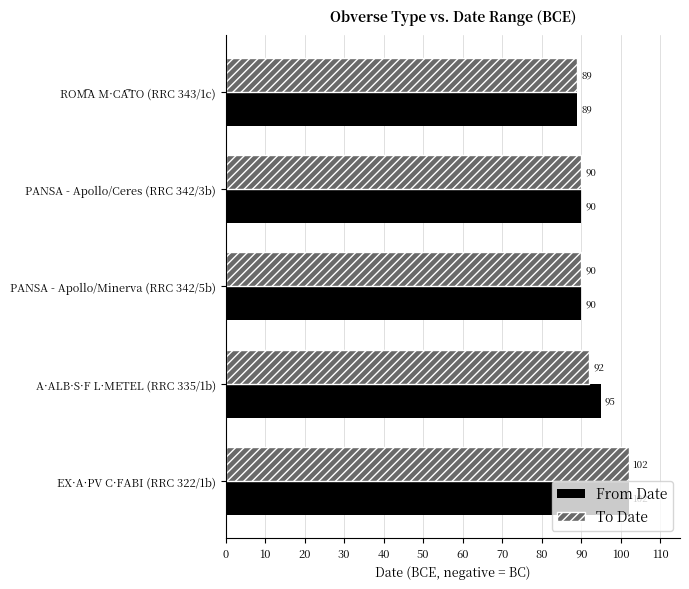

Which category has the highest value in the To Date series?

EX·A·PV C·FABI (RRC 322/1b)